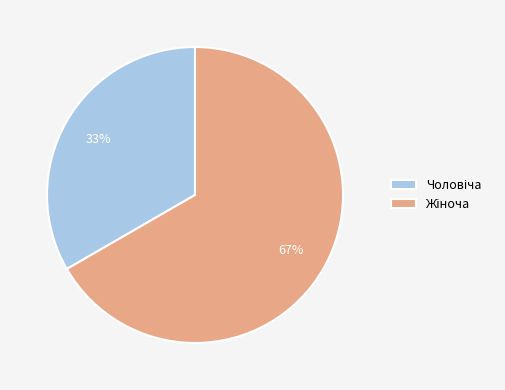

Is there any slice that represents more than half of the pie?

Yes